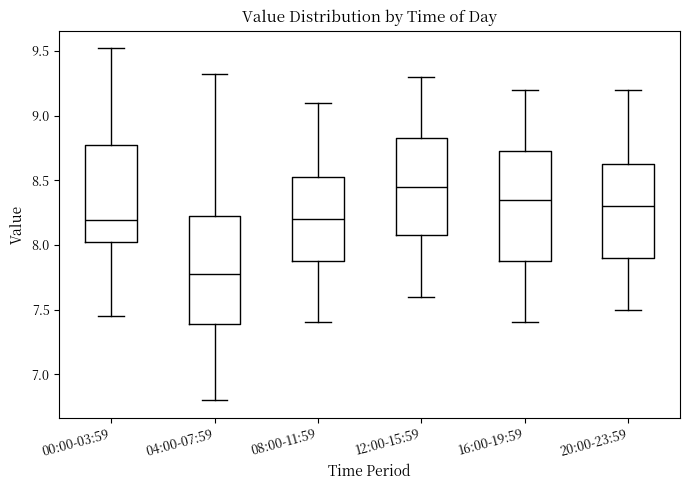

Which box has the highest median line?

12:00-15:59